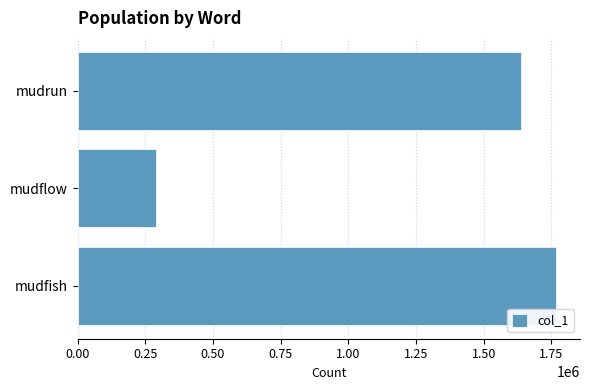

Reading bottom to top, list all the values displayed in this chart.

mudfish=1766916	mudflow=289368	mudrun=1635860